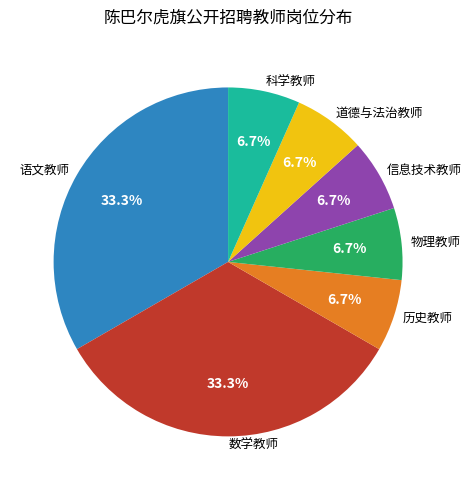

How many slices are in this pie chart?

7